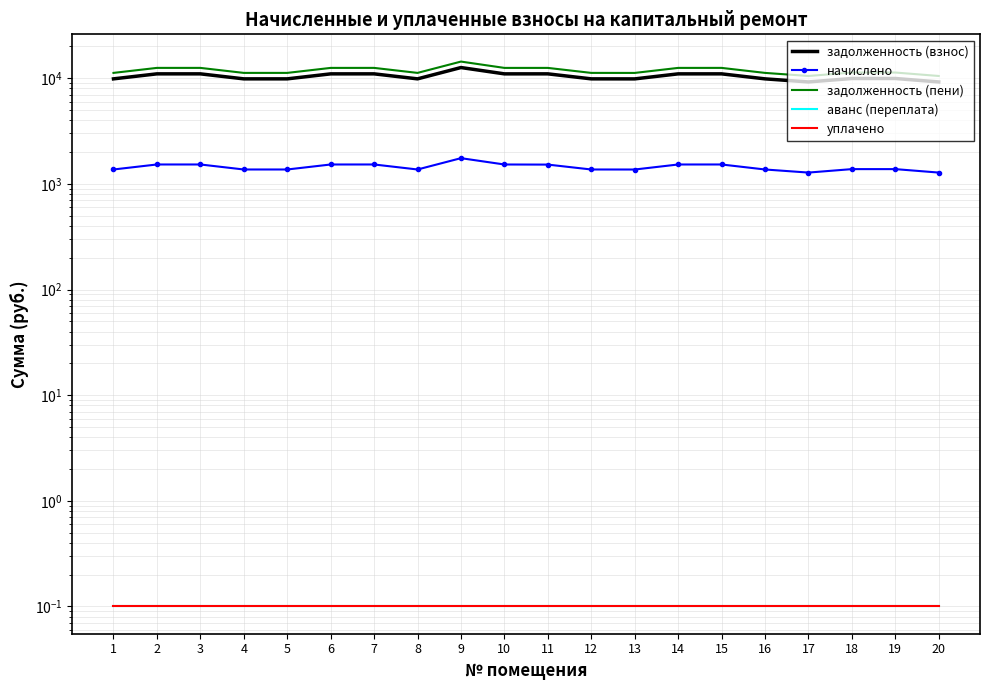

How many lines are shown in the chart?

5